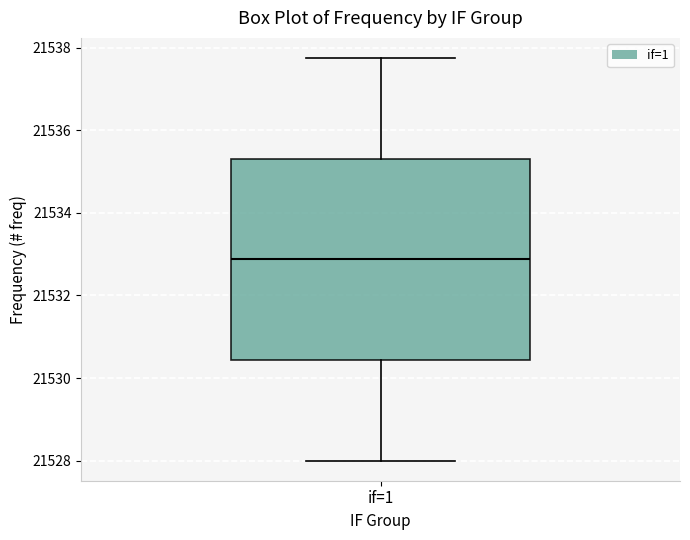

Where does the lower whisker of the box for if=1 end on the y-axis? The values are not printed on the chart, so give them approximately, as read against the axis.

21528.0